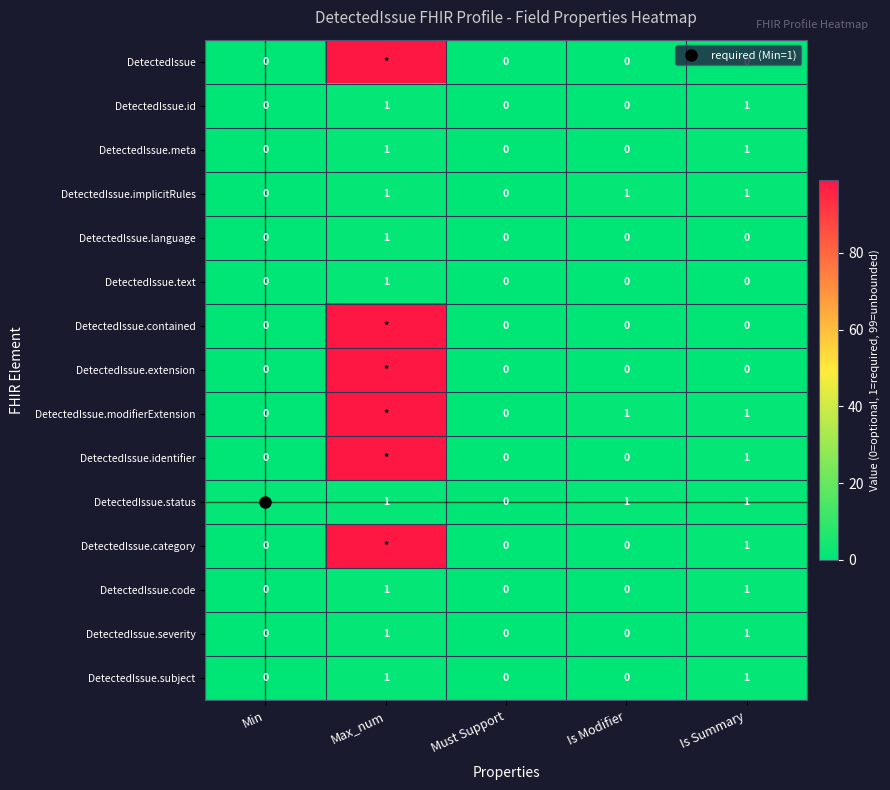

What is the highest value of the DetectedIssue.modifierExtension series?

99